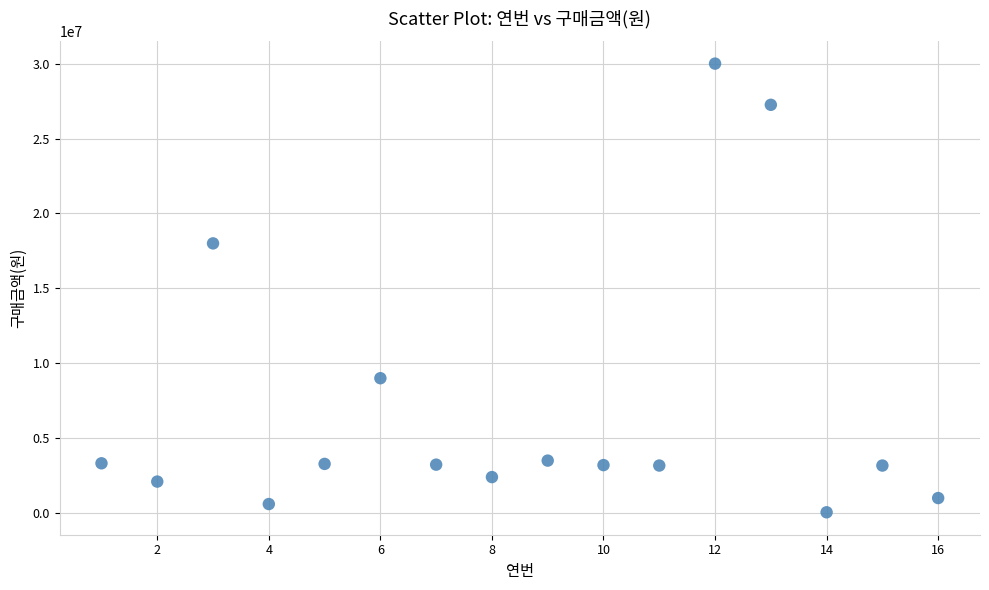

What is the range of Y values (max minus min)?

29950000